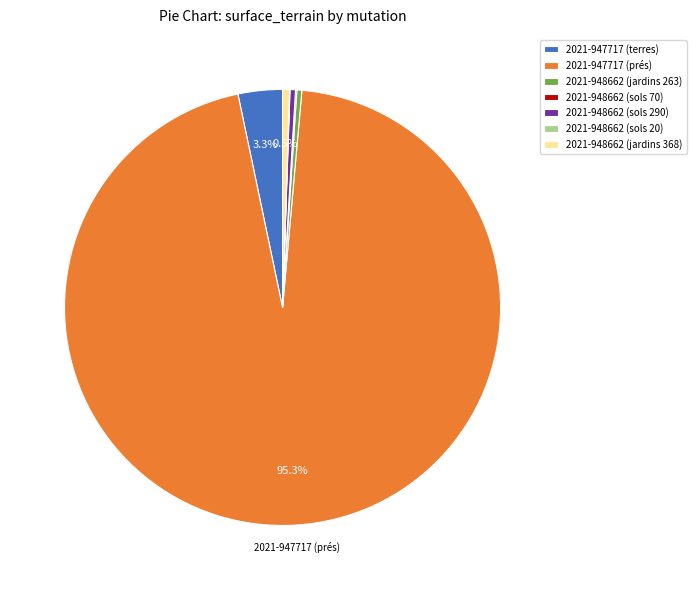

Combined, what portion of the pie is 2021-948662 (jardins 368) and 2021-947717 (terres)?

3.8%